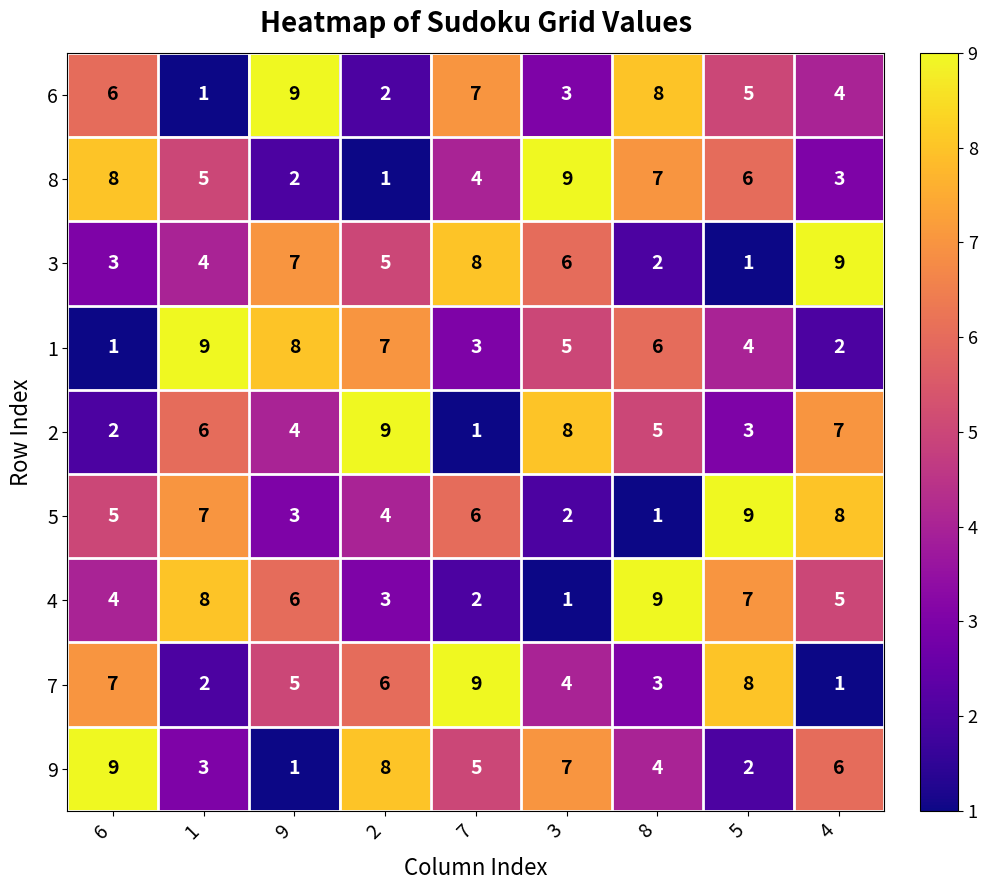

At how many categories does at least one series exceed 8?

9